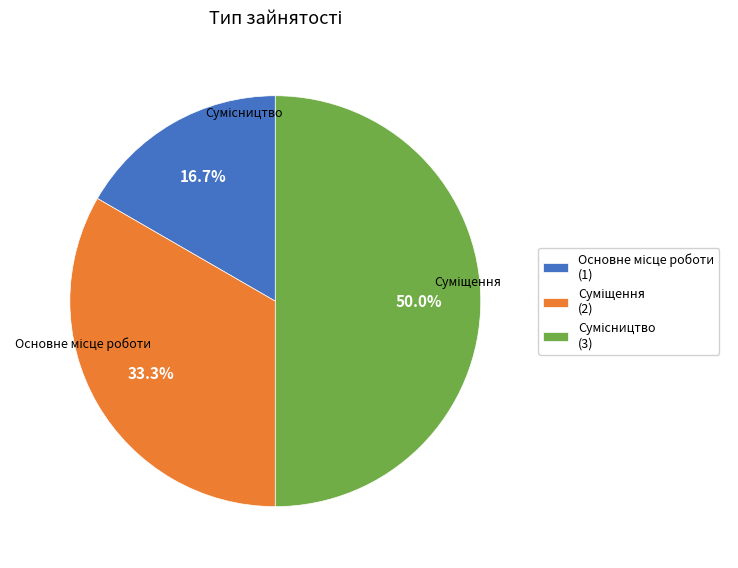

Approximately how many times larger is the value at Сумісництво compared to Суміщення?

1.5